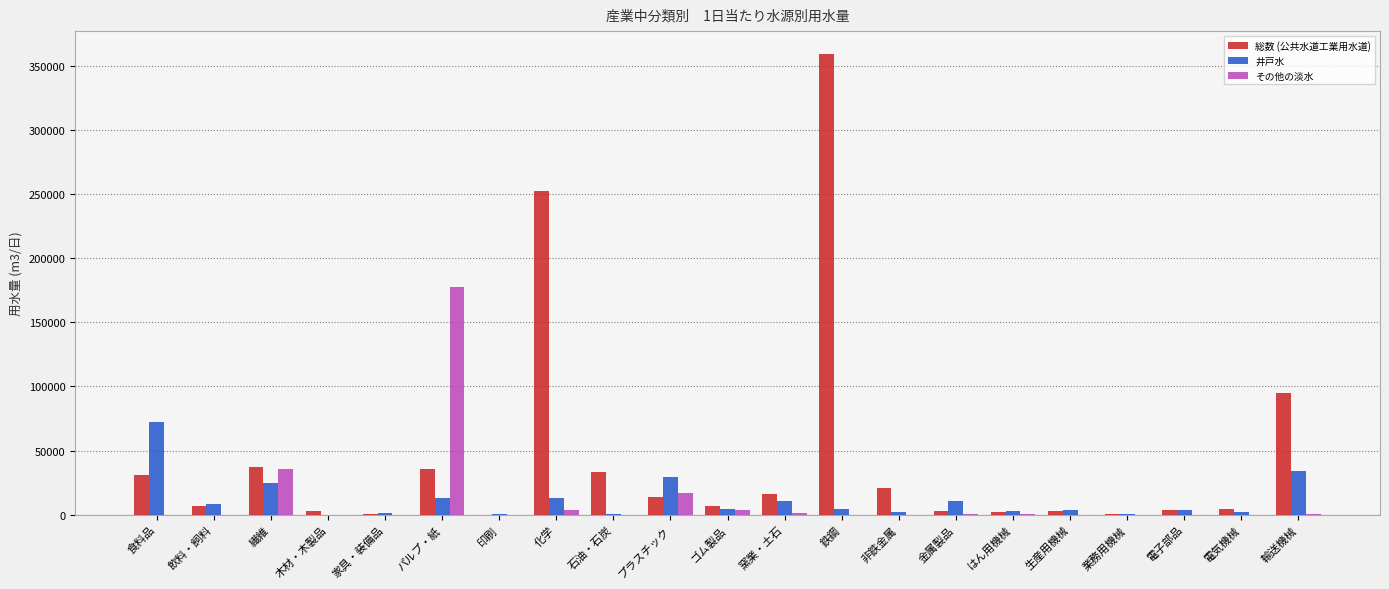

What is the difference between the 井戸水 values at 鉄鋼 and 化学?

9000